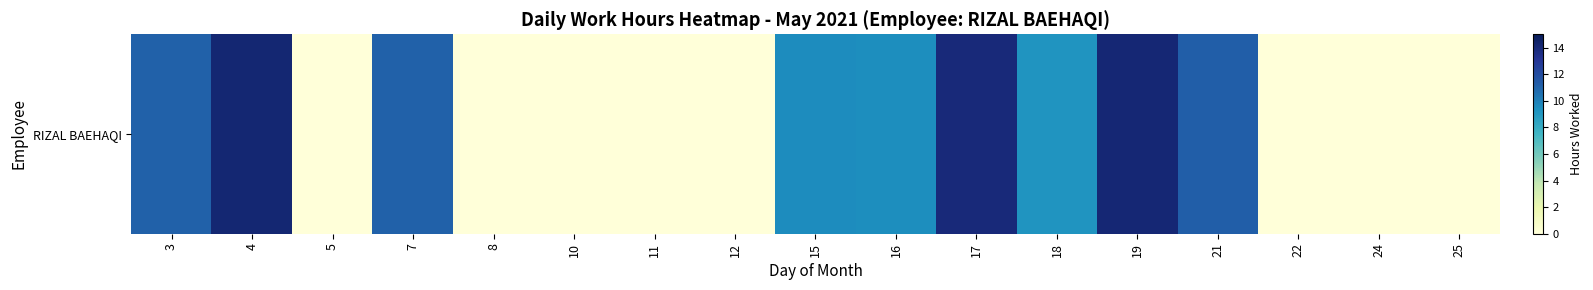

True or false: the data shows 11.2 at 21.

True